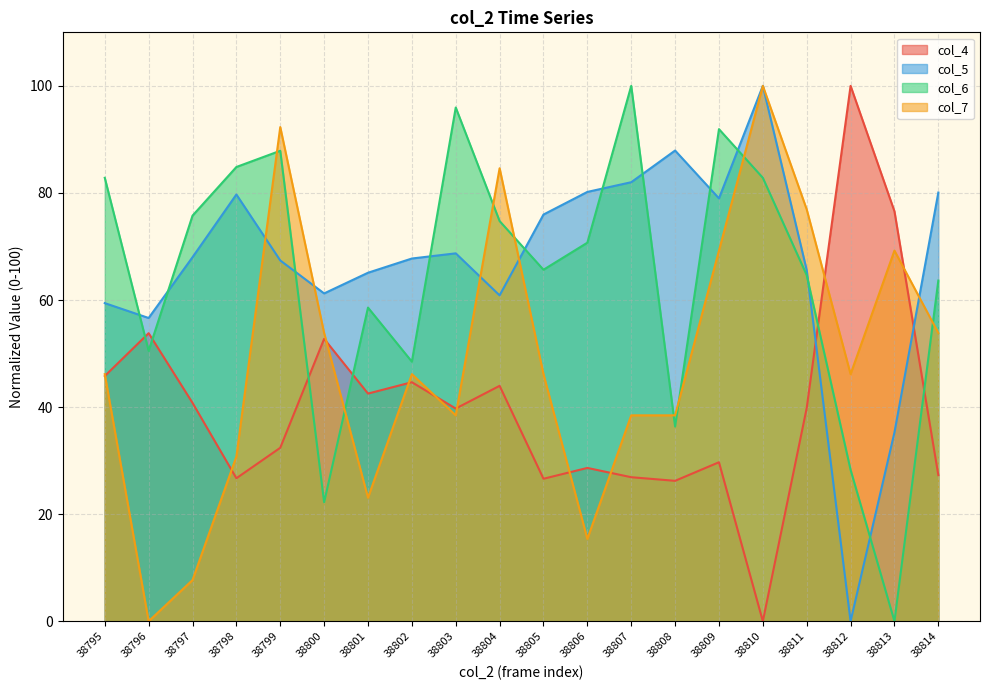

How many values in the col_7 series are below 46?

8